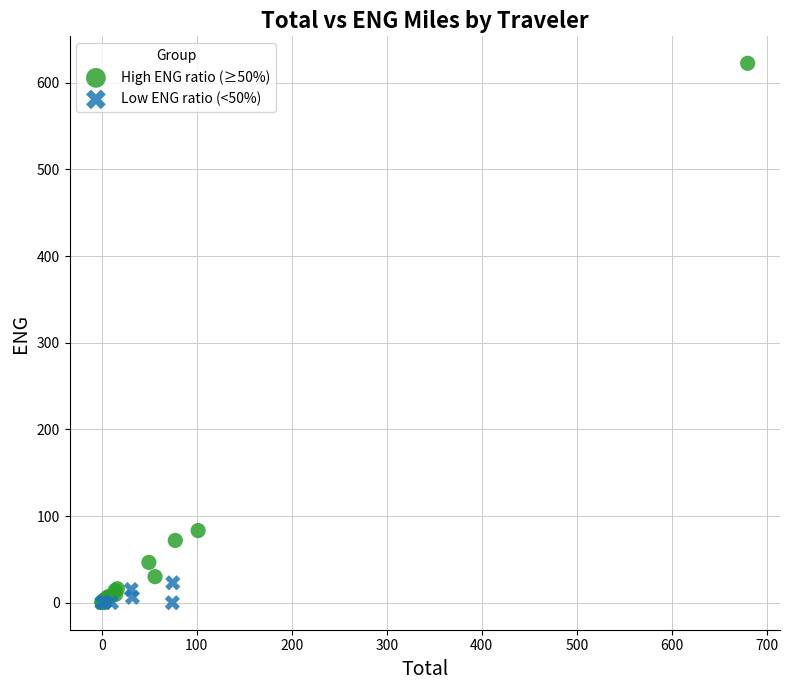

Which series has the largest Y range (max minus min)?

High ENG ratio (≥50%)